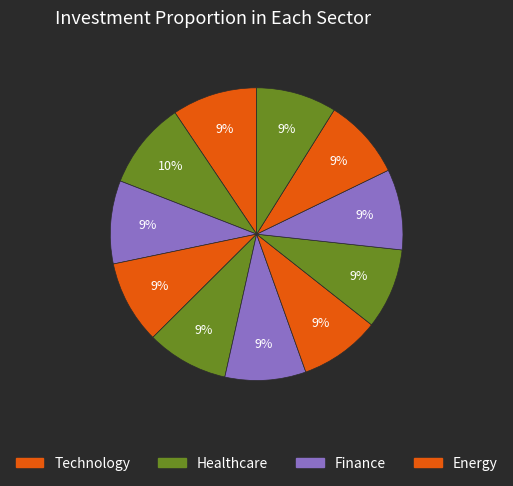

Is there any slice that represents more than half of the pie?

No